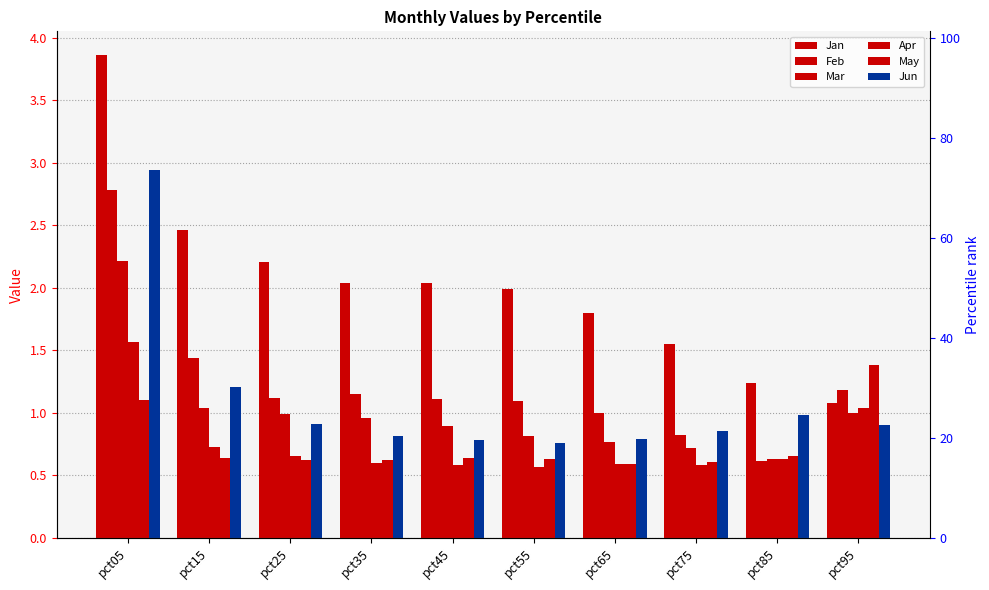

What is the greatest value displayed?

3.9